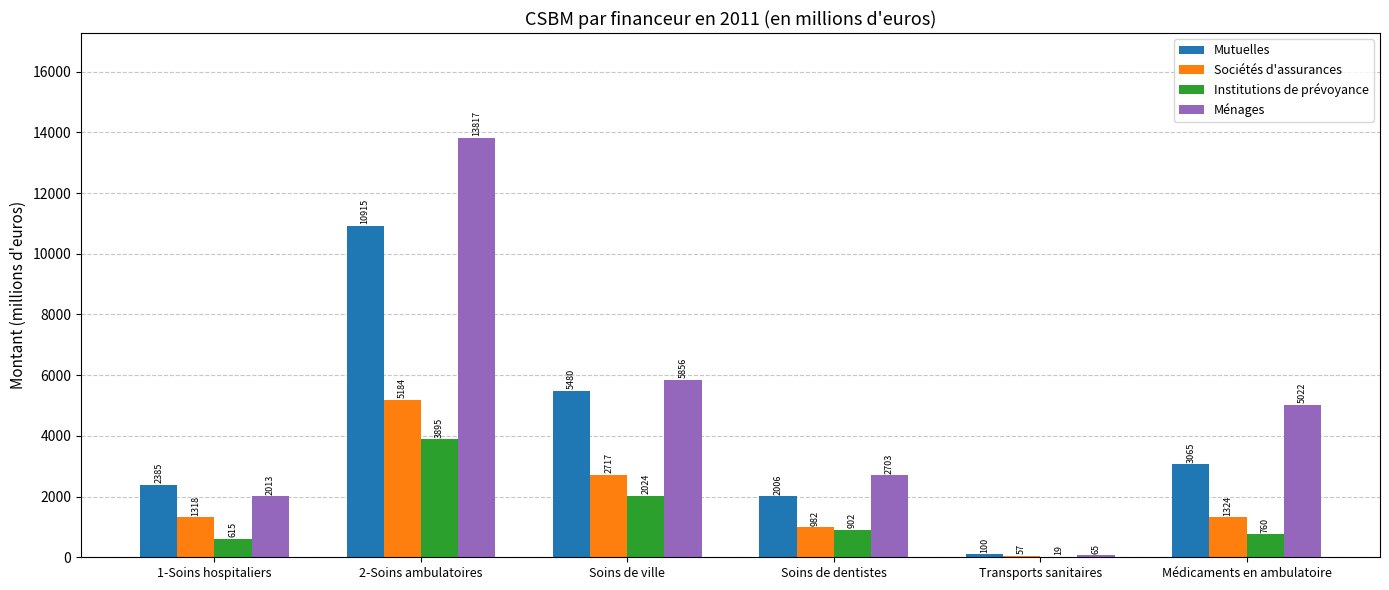

What are all the series names shown in the legend?

Mutuelles, Sociétés d'assurances, Institutions de prévoyance, Ménages